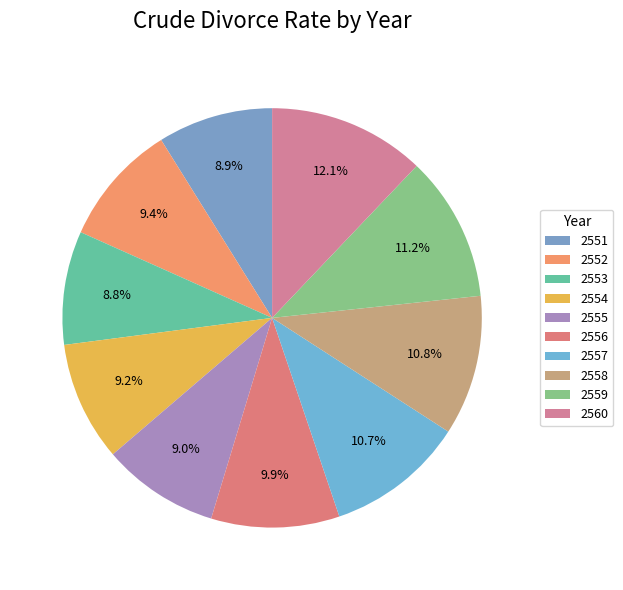

How many segments does this pie chart have?

10